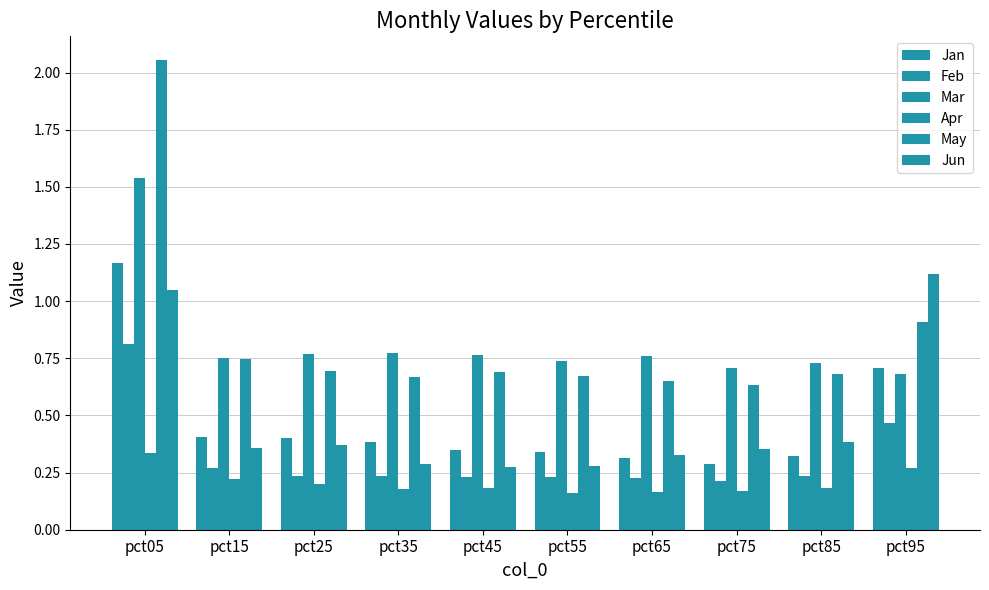

At how many categories does at least one series exceed 0?

10